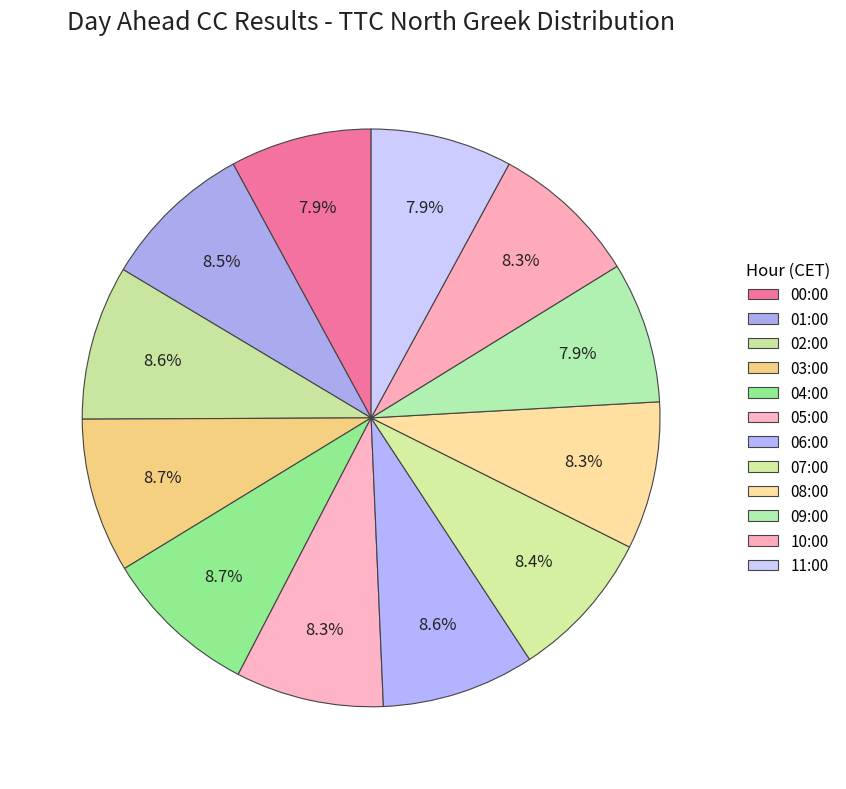

Is there any slice that represents more than half of the pie?

No